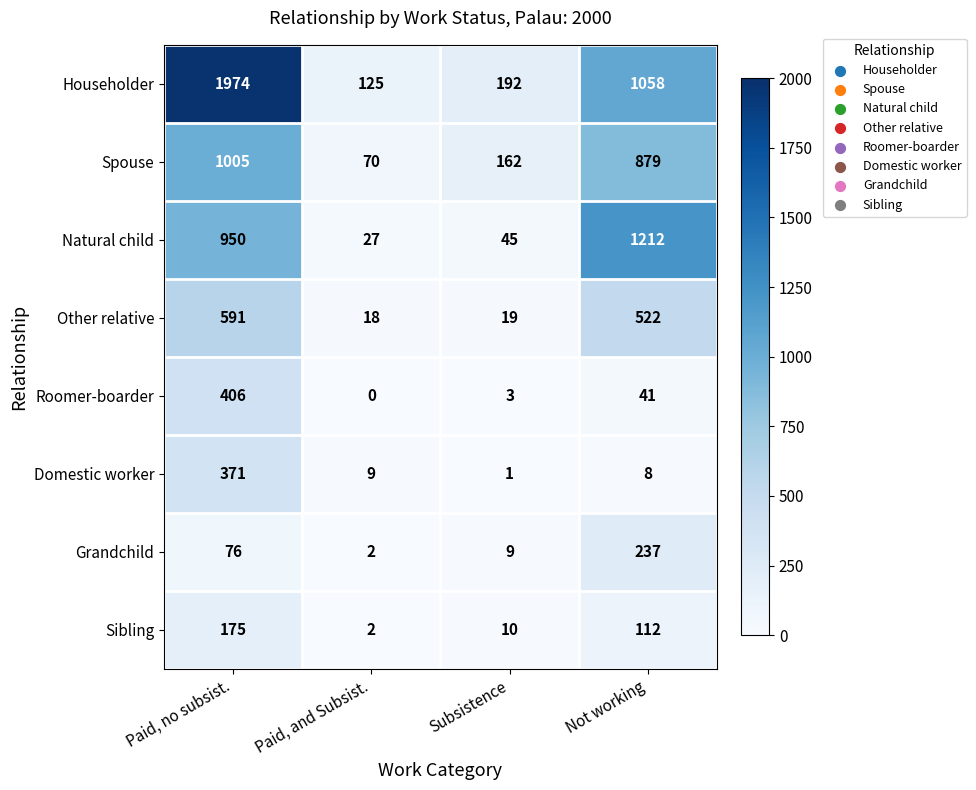

At which category is the sum across all series the highest?

Paid, no subsist.